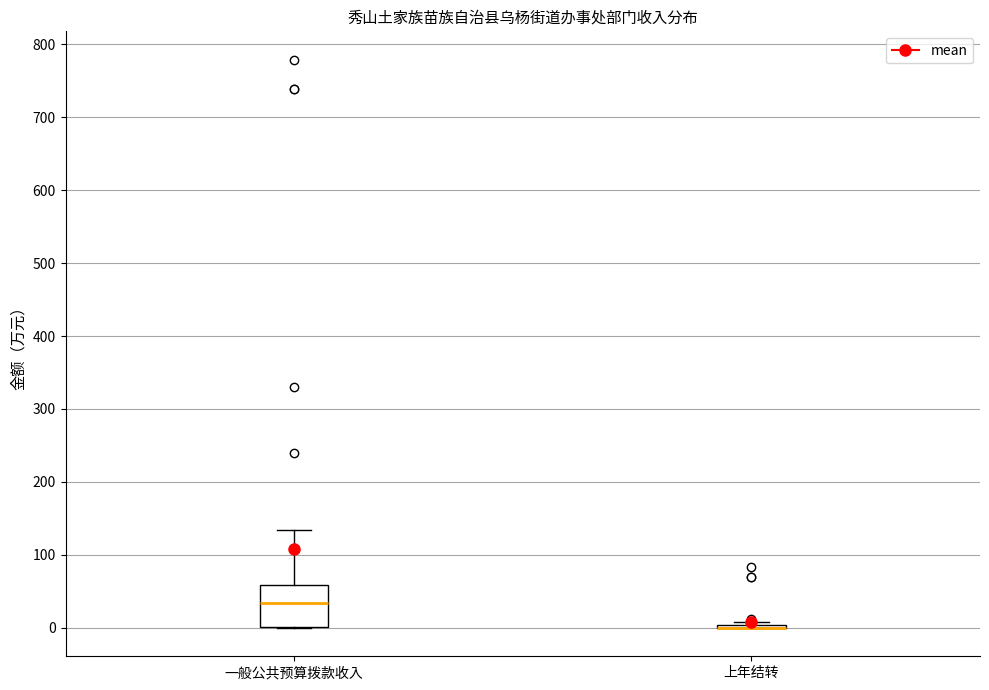

Where does the median line of the box for 一般公共预算拨款收入 sit on the y-axis? The values are not printed on the chart, so give them approximately, as read against the axis.

30